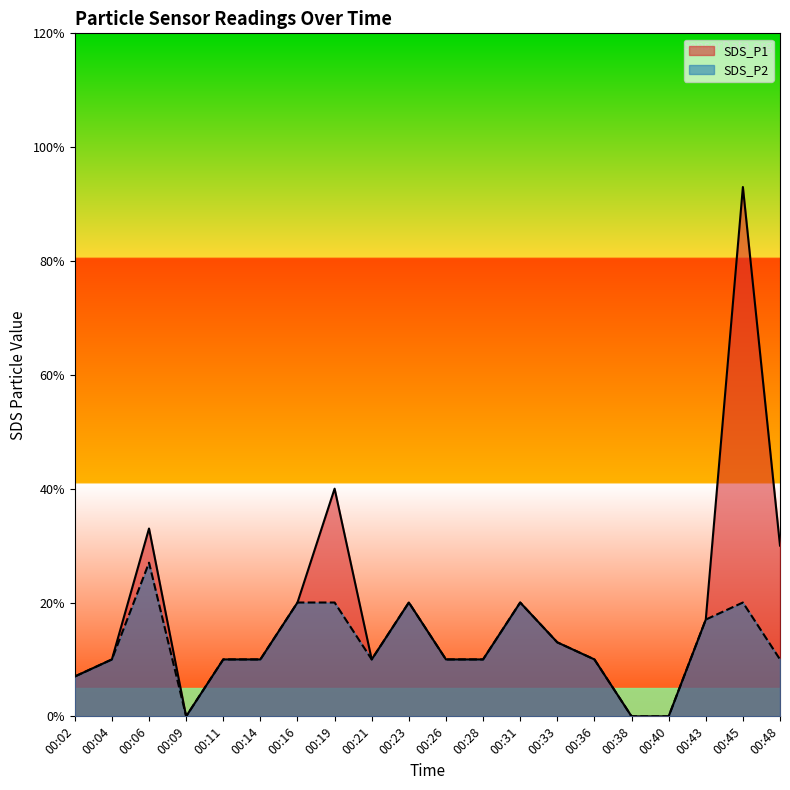

Which category has the highest value in the SDS_P1 series?

00:45